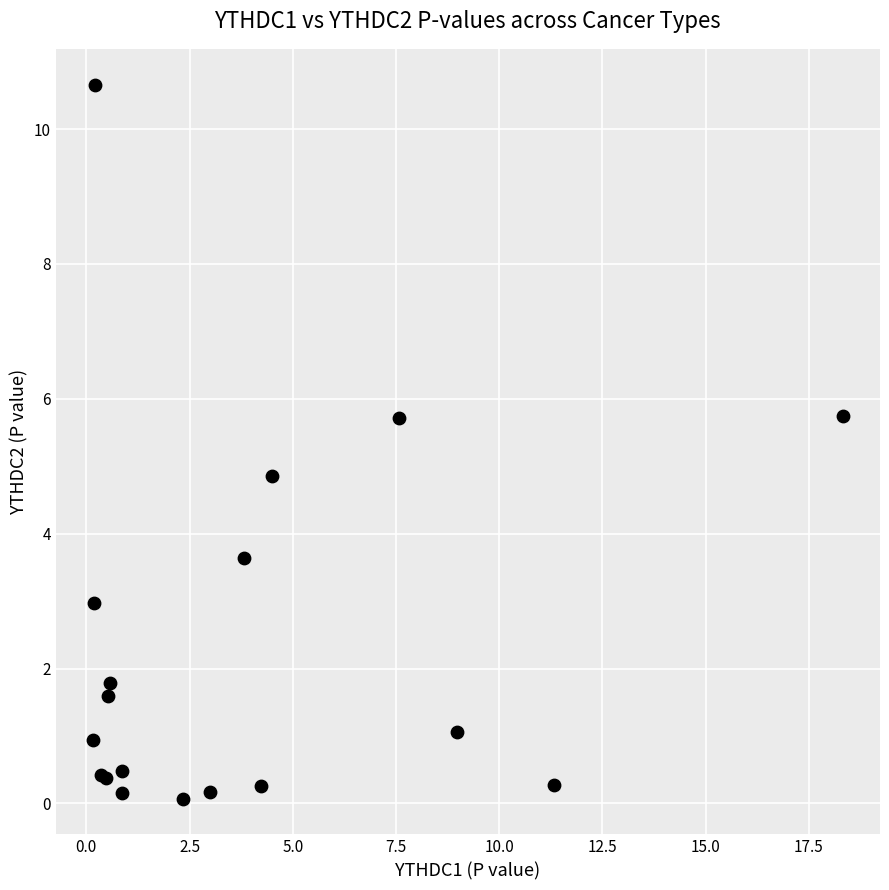

What Y value in the scatter plot is closest to 5?

4.9